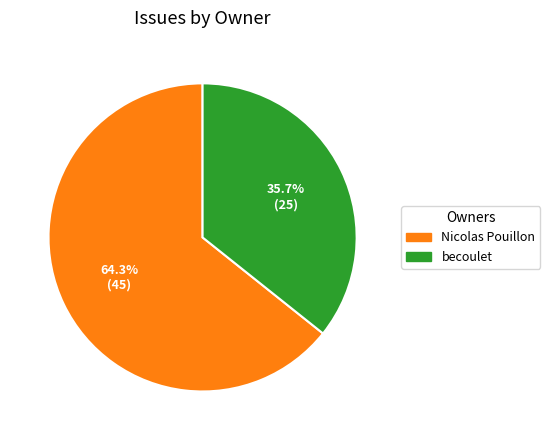

Does any single category account for the majority?

Yes